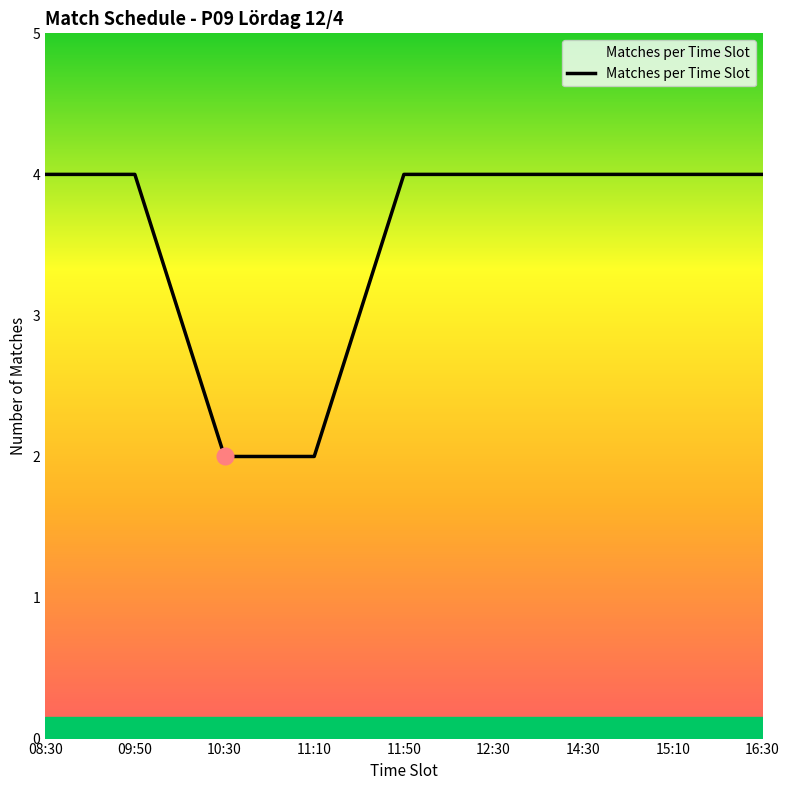

What position from the right is 14:30?

3